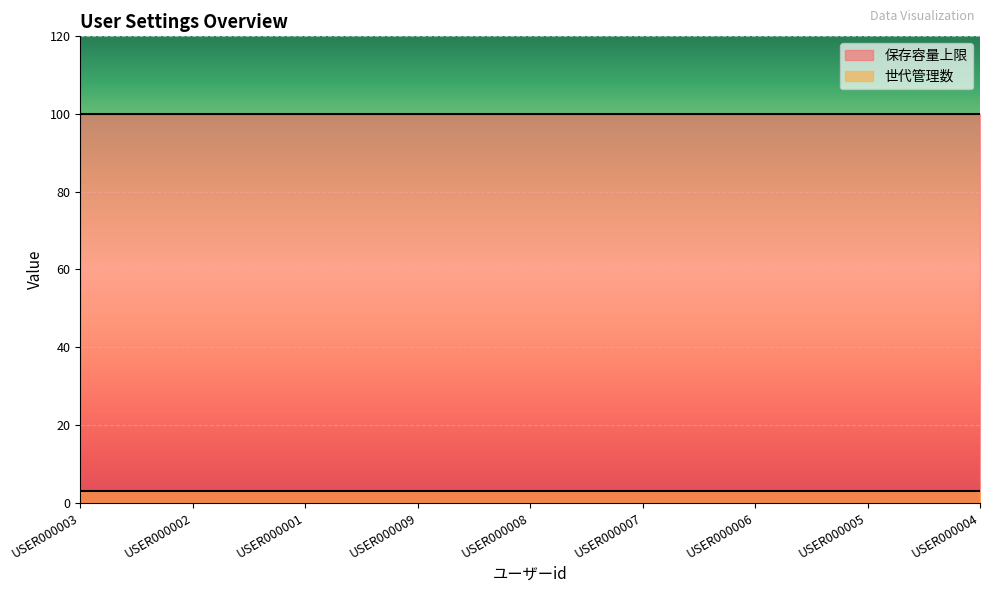

True or false: 世代管理数 and 保存容量上限 cross at least once.

False